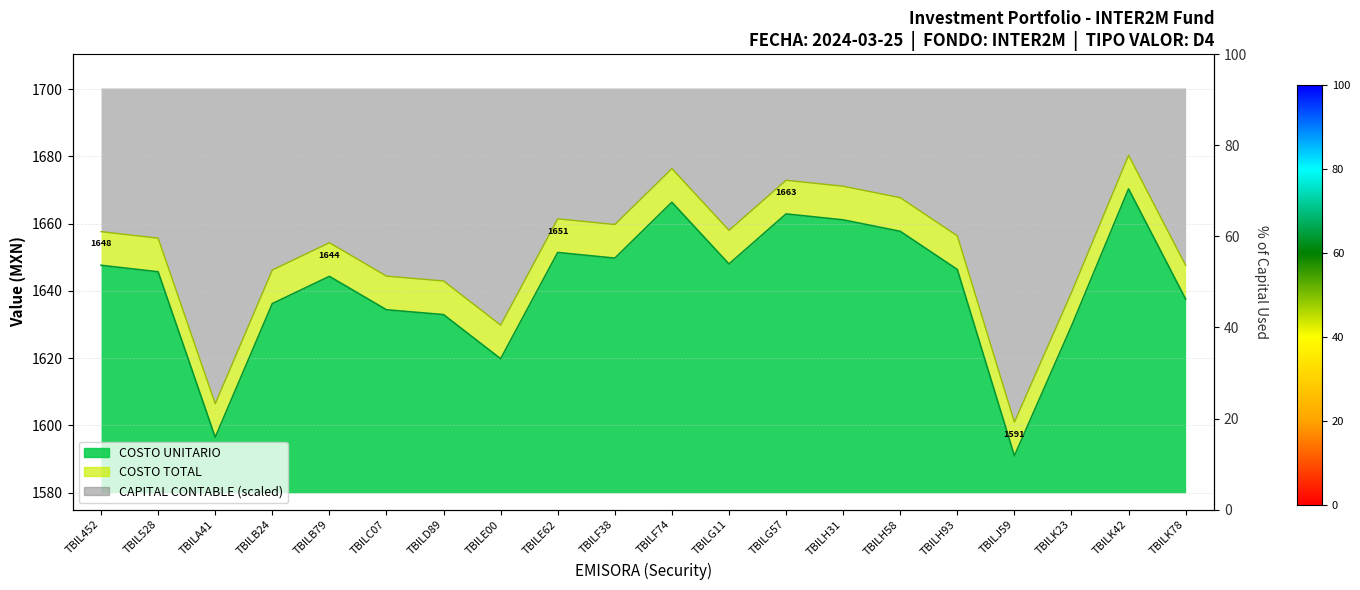

How many lines are shown in the chart?

2